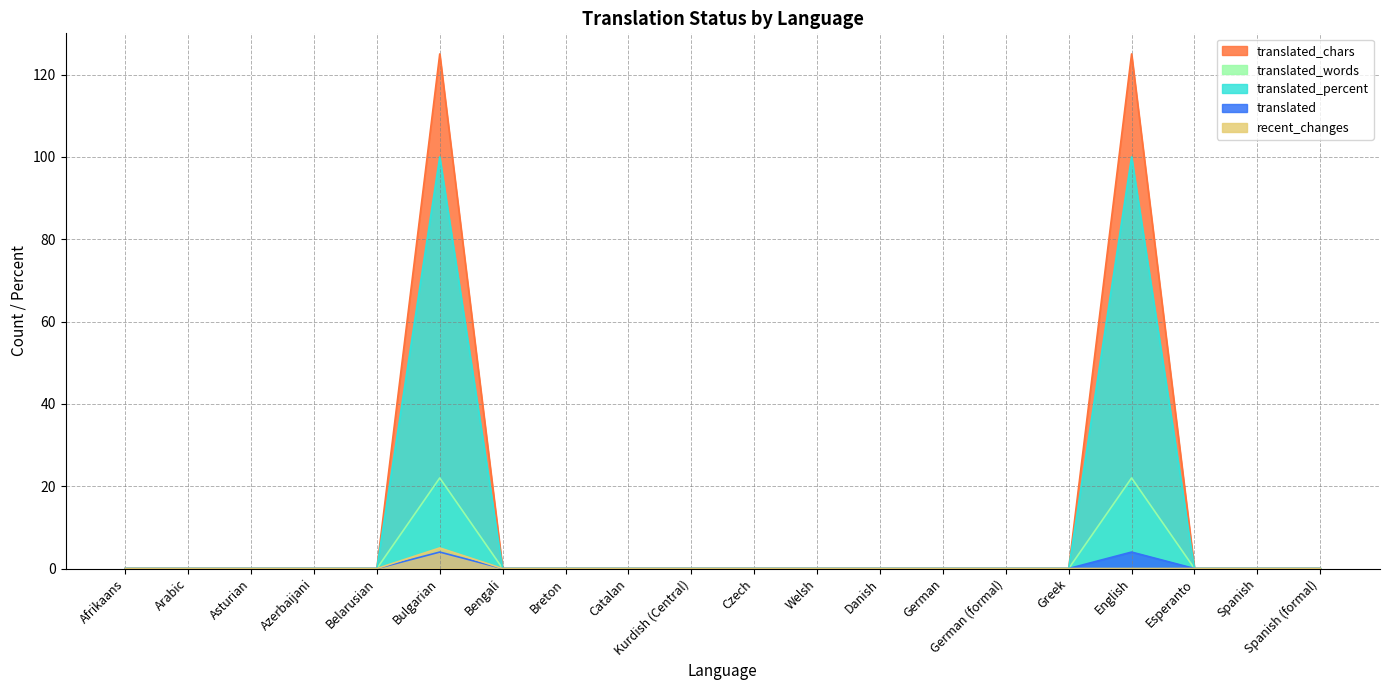

Does the chart have visible grid lines?

Yes